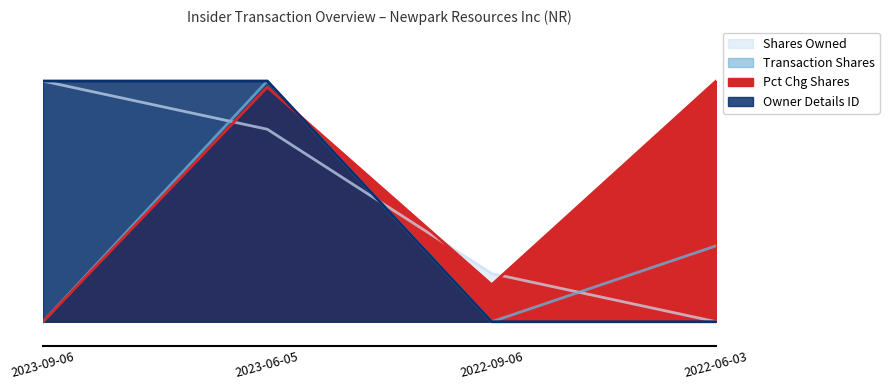

Rank the series by their maximum value, from highest to lowest.

sharesOwnedFollowingTransaction, transactionShares, pctchgSharesOwned, rptOwnerDetailsId